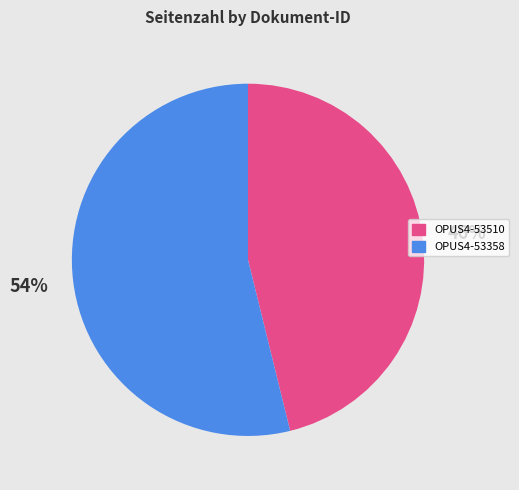

Rank the categories by value from lowest to highest.

OPUS4-53510, OPUS4-53358